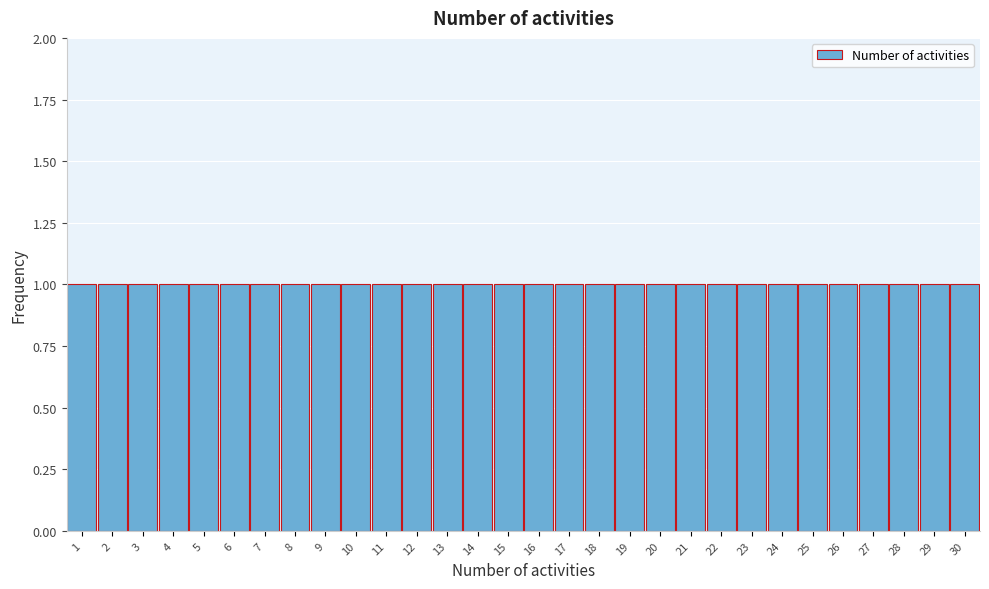

Reading left to right, transcribe this chart: for each bar, give the range it covers on the x-axis and its height. The values are not printed on the chart, so give them approximately, as read against the axis.

0.5 to 1.5: 1
1.5 to 2.5: 1
2.5 to 3.5: 1
3.5 to 4.5: 1
4.5 to 5.5: 1
5.5 to 6.5: 1
6.5 to 7.5: 1
7.5 to 8.5: 1
8.5 to 9.5: 1
9.5 to 10.5: 1
10.5 to 11.5: 1
11.5 to 12.5: 1
12.5 to 13.5: 1
13.5 to 14.5: 1
14.5 to 15.5: 1
15.5 to 16.5: 1
16.5 to 17.5: 1
17.5 to 18.5: 1
18.5 to 19.5: 1
19.5 to 20.5: 1
20.5 to 21.5: 1
21.5 to 22.5: 1
22.5 to 23.5: 1
23.5 to 24.5: 1
24.5 to 25.5: 1
25.5 to 26.5: 1
26.5 to 27.5: 1
27.5 to 28.5: 1
28.5 to 29.5: 1
29.5 to 30.5: 1